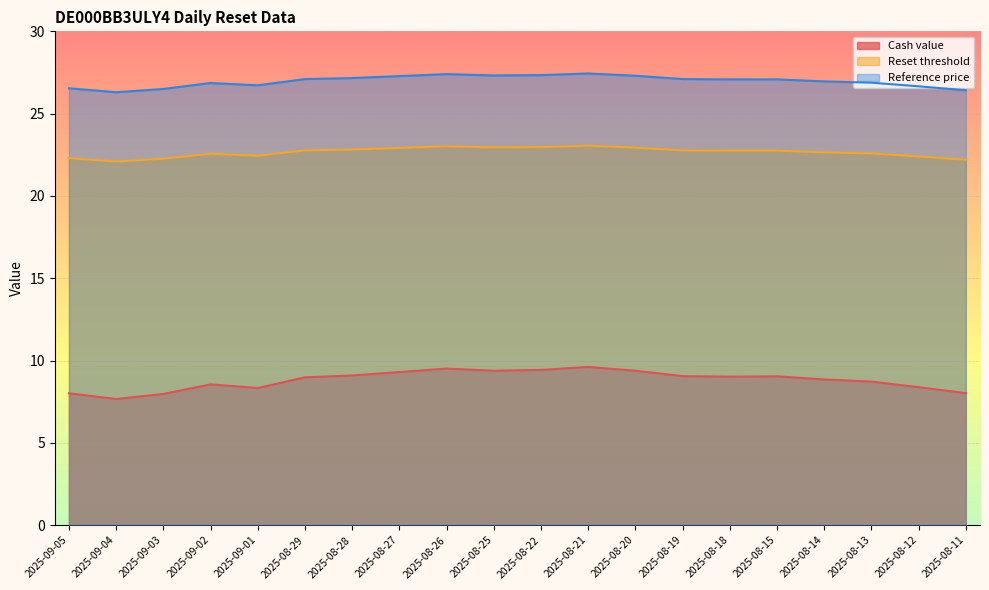

Does the chart display data point markers on the line(s)?

No